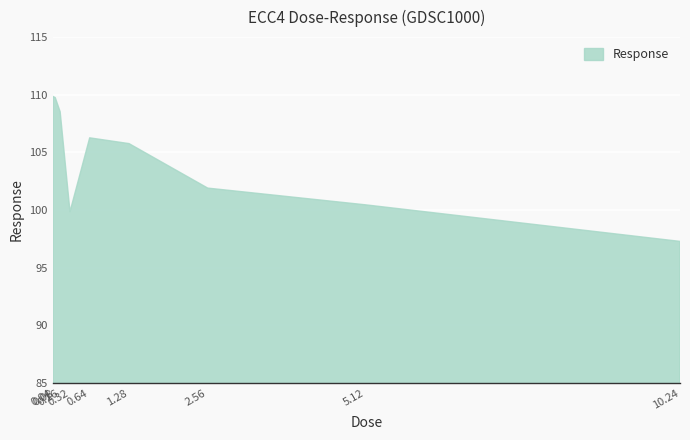

What is the difference between the maximum and minimum values?

12.6